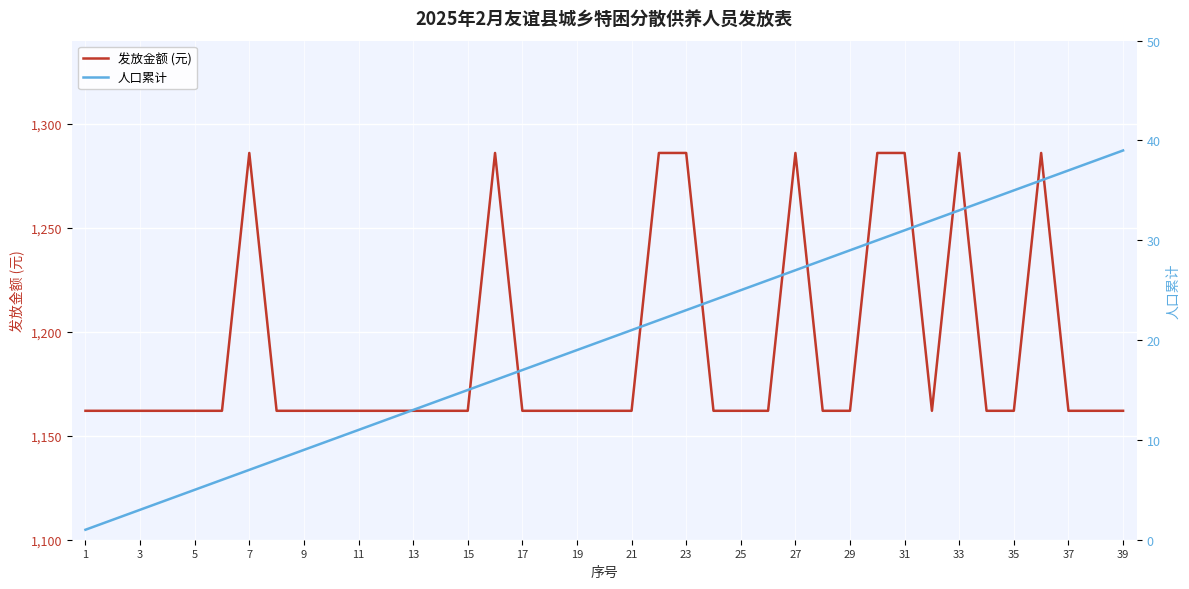

What is the difference between the maximum and second lowest values in the 发放金额 (元) series?

124